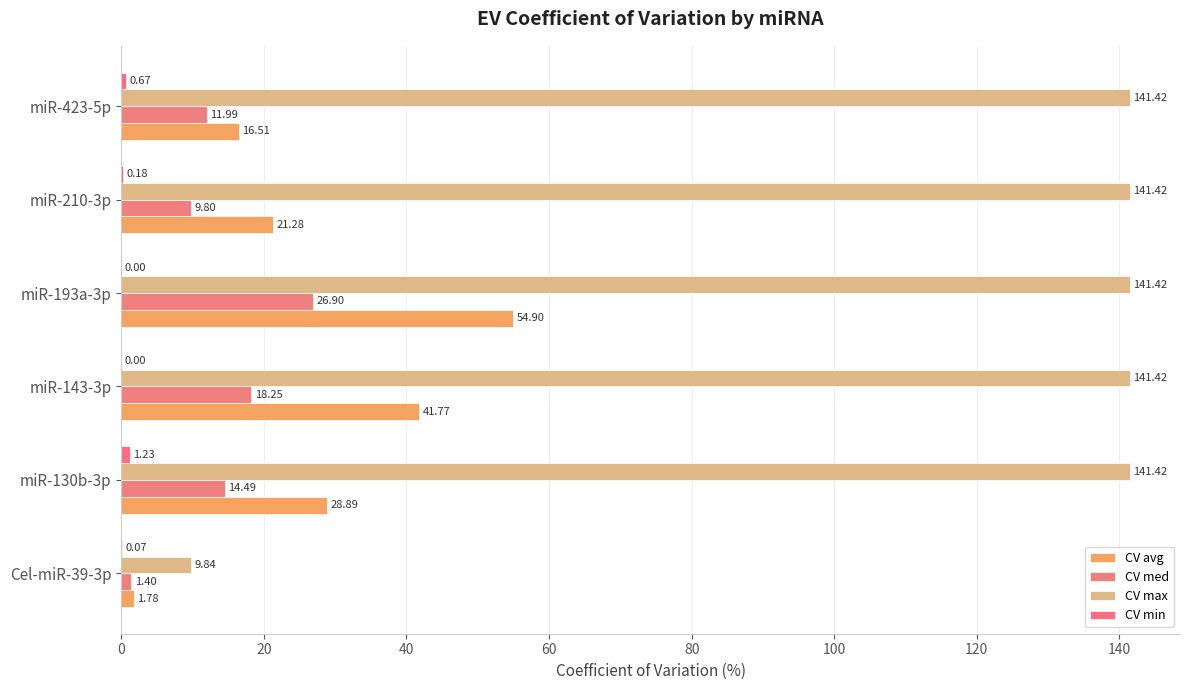

How many series are shown in this chart?

4